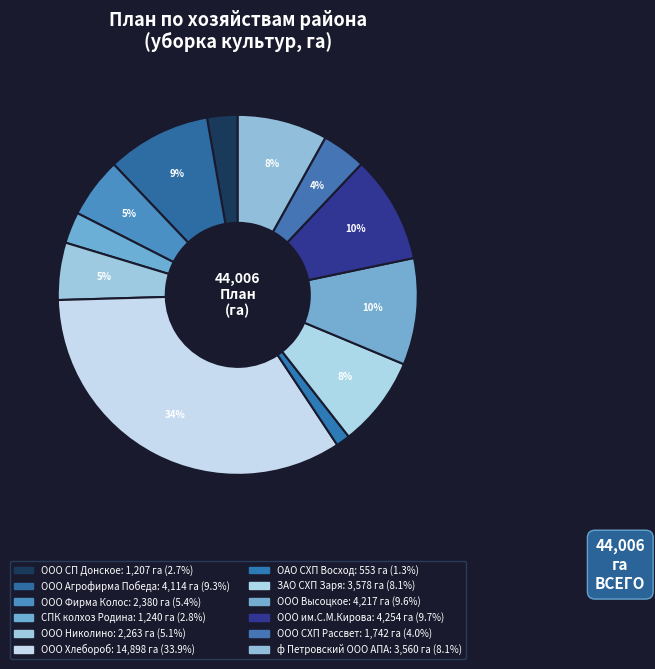

Between ООО им.С.М.Кирова and ООО Фирма Колос, which is larger?

ООО им.С.М.Кирова